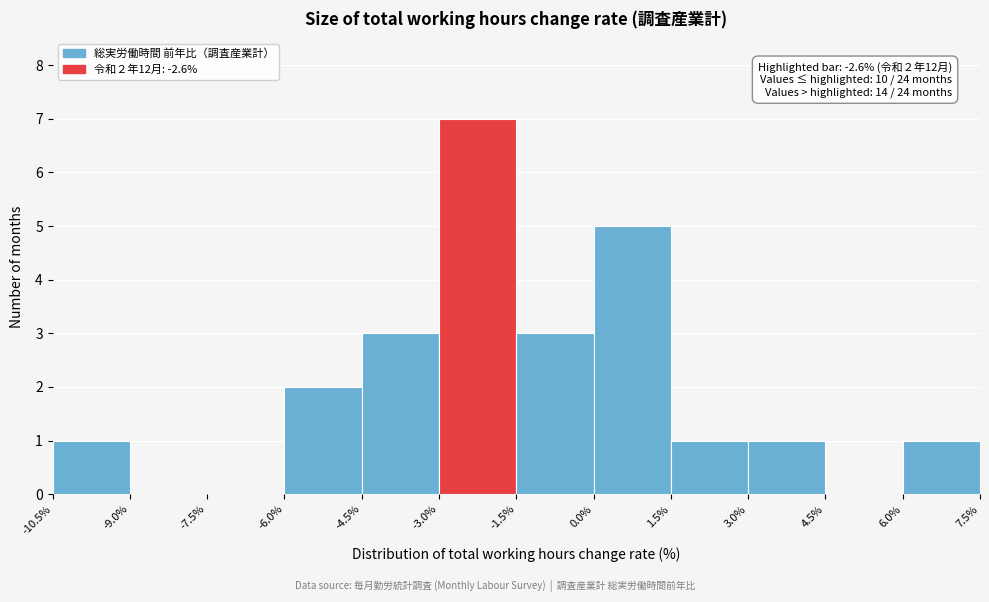

Which range on the x-axis has the tallest bar?

-3.0% to -1.5%